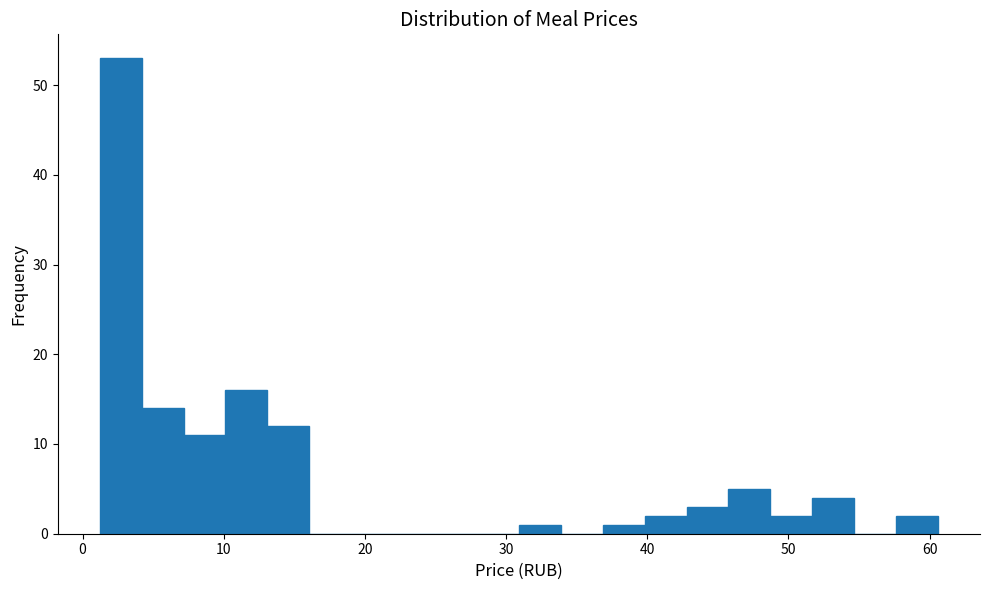

Read against the x-axis, roughly where is the centre of the tallest bar?

3